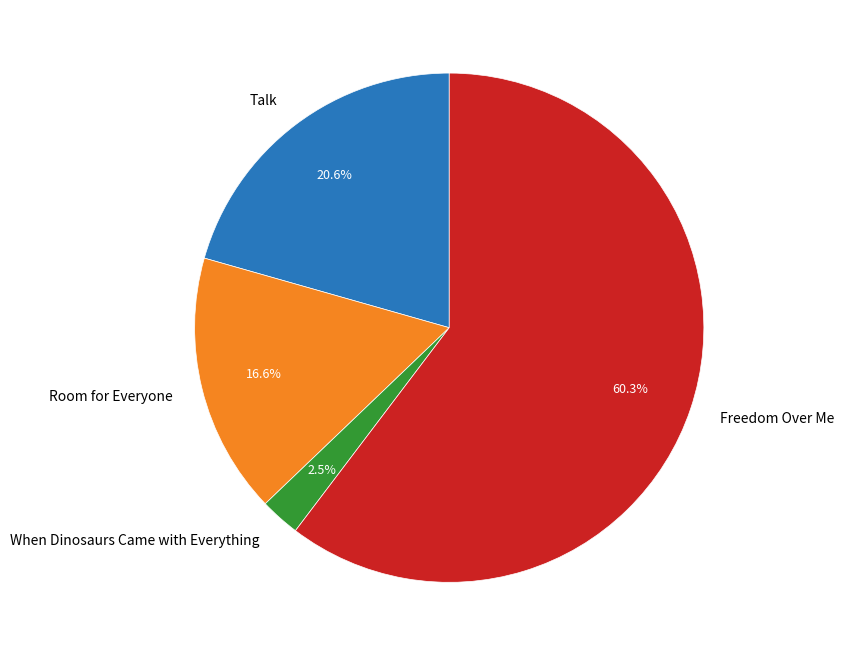

How many segments does this pie chart have?

4